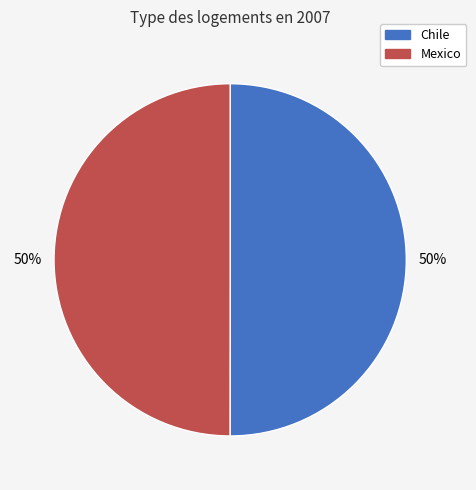

Approximately how many times larger is the value at Mexico compared to Chile?

1.0